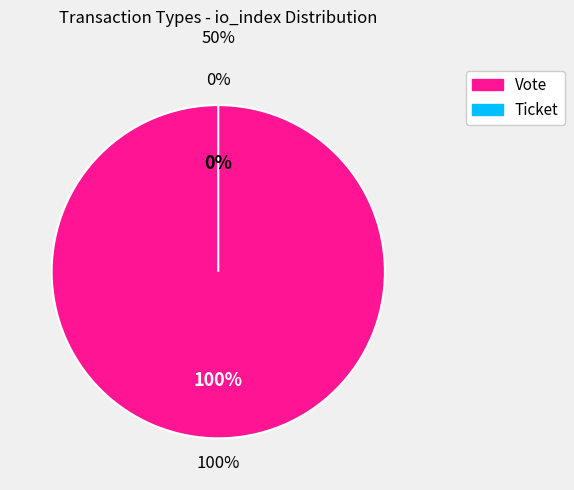

Which slice is the smallest?

Ticket